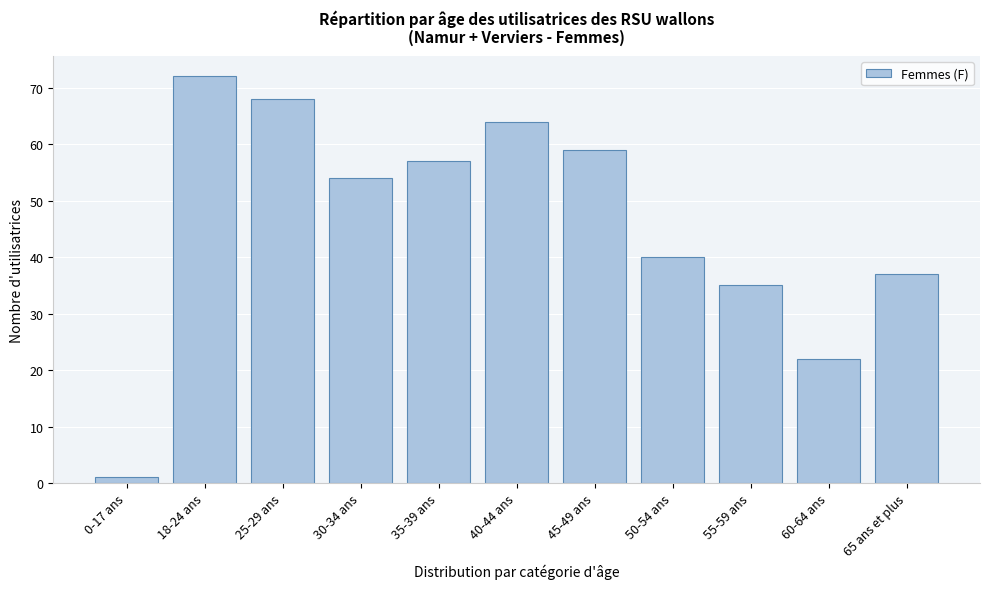

Reading left to right, what are all the values shown in this chart?

1	72	68	54	57	64	59	40	35	22	37